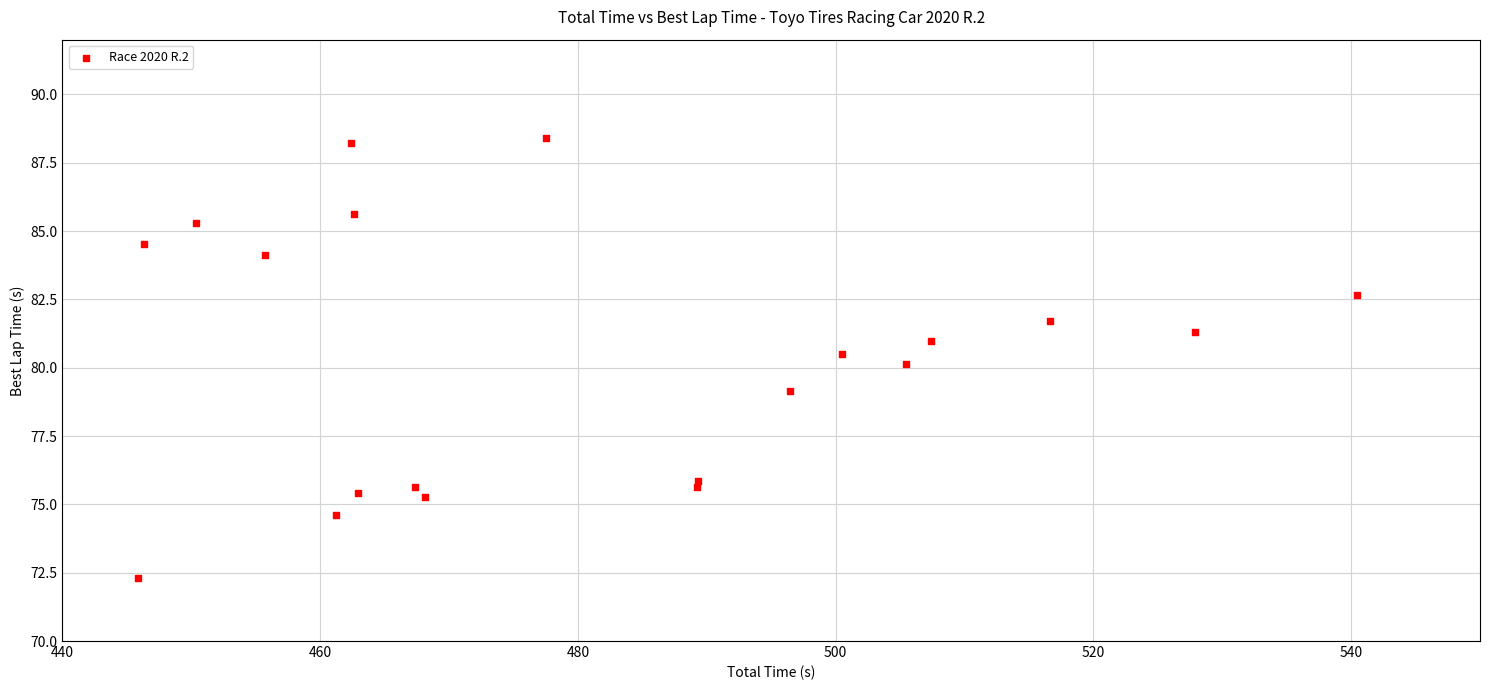

What is the range of X values (max minus min)?

94.5